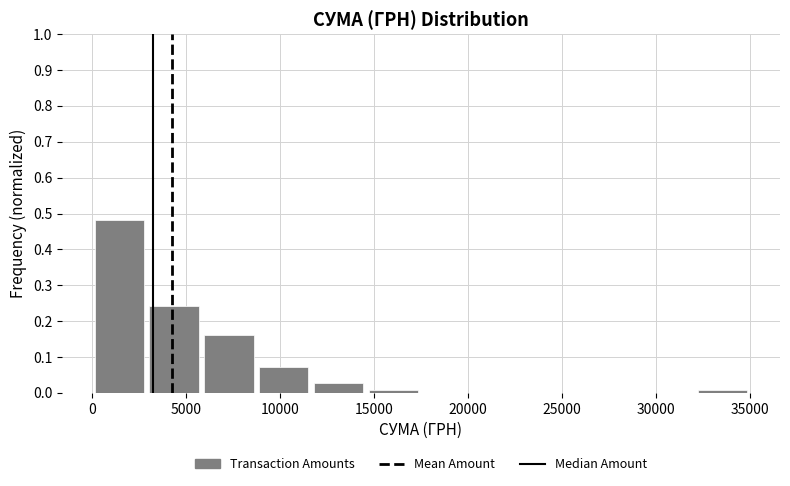

Over which range of the x-axis is the bar tallest?

0 to 3000